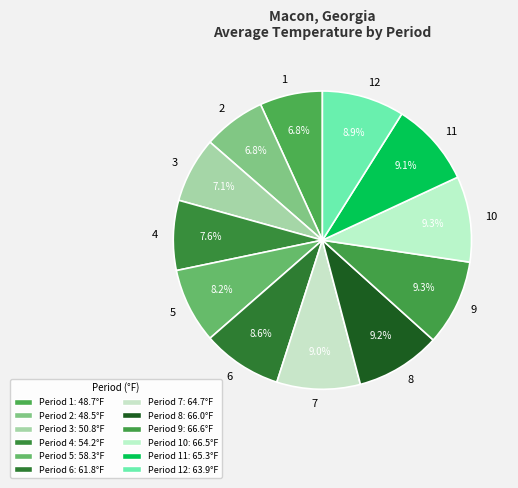

Is there any slice that represents more than half of the pie?

No